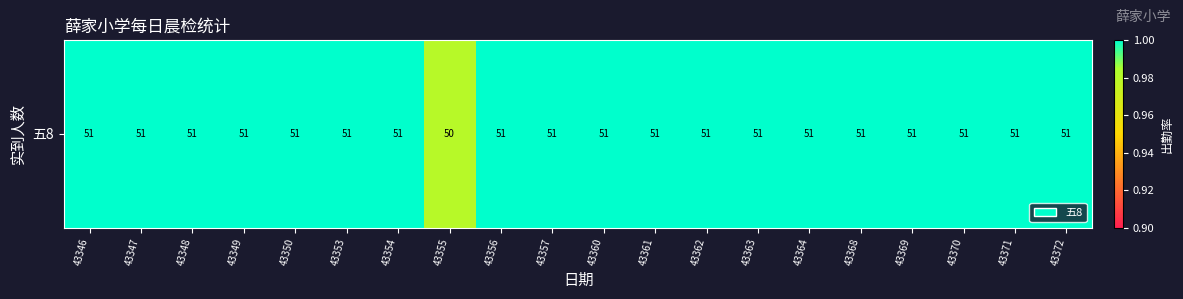

Which category has the lowest value across all series?

43355